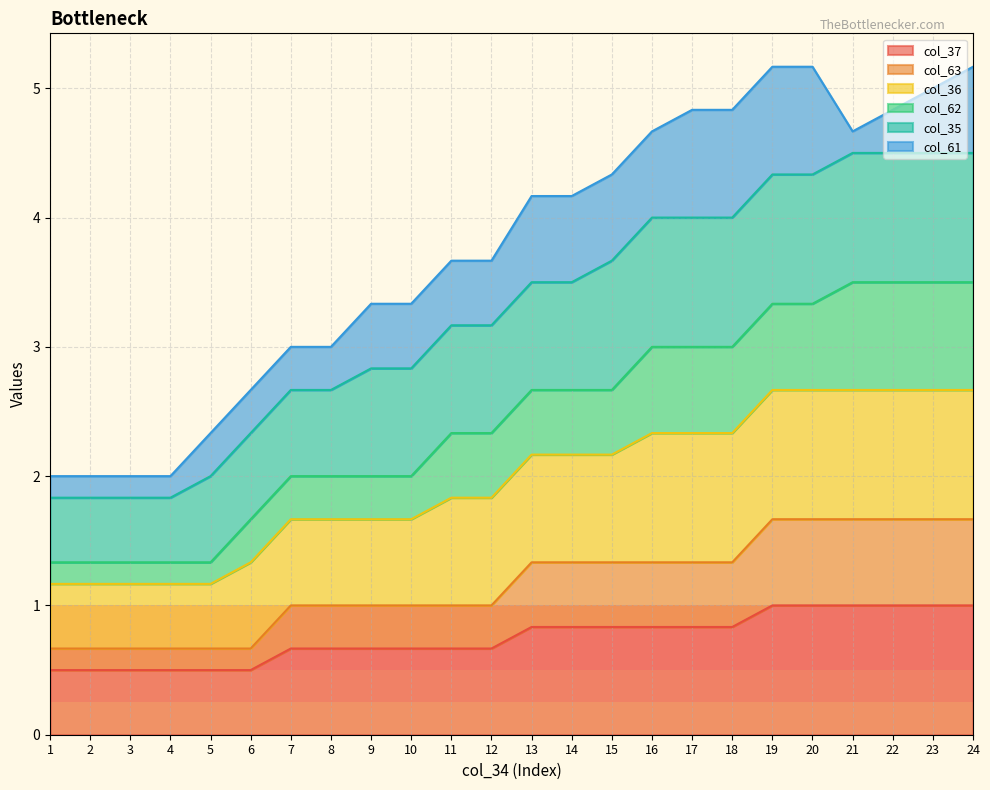

Read the col_62 value at 14.

2.7